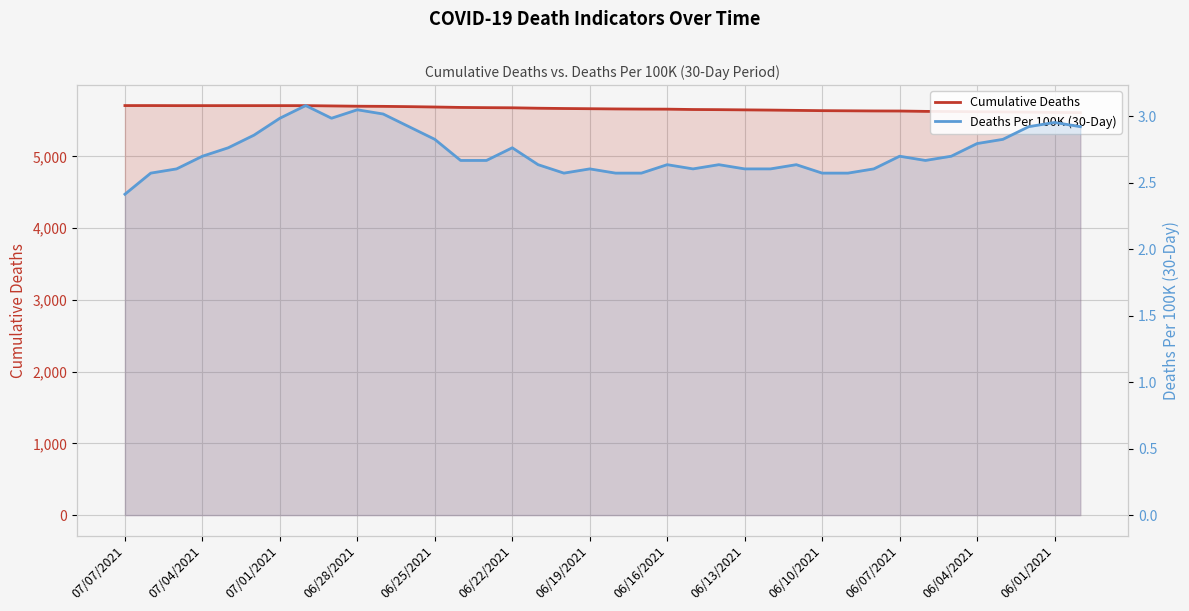

What value does the Deaths Per 100K (30-Day) series have at 14?

2.7